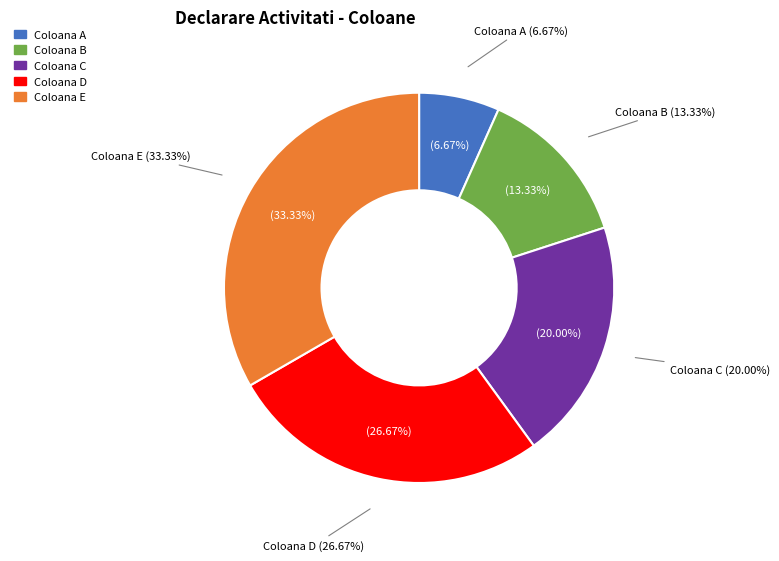

To the nearest percent, what is the average slice percentage?

20%